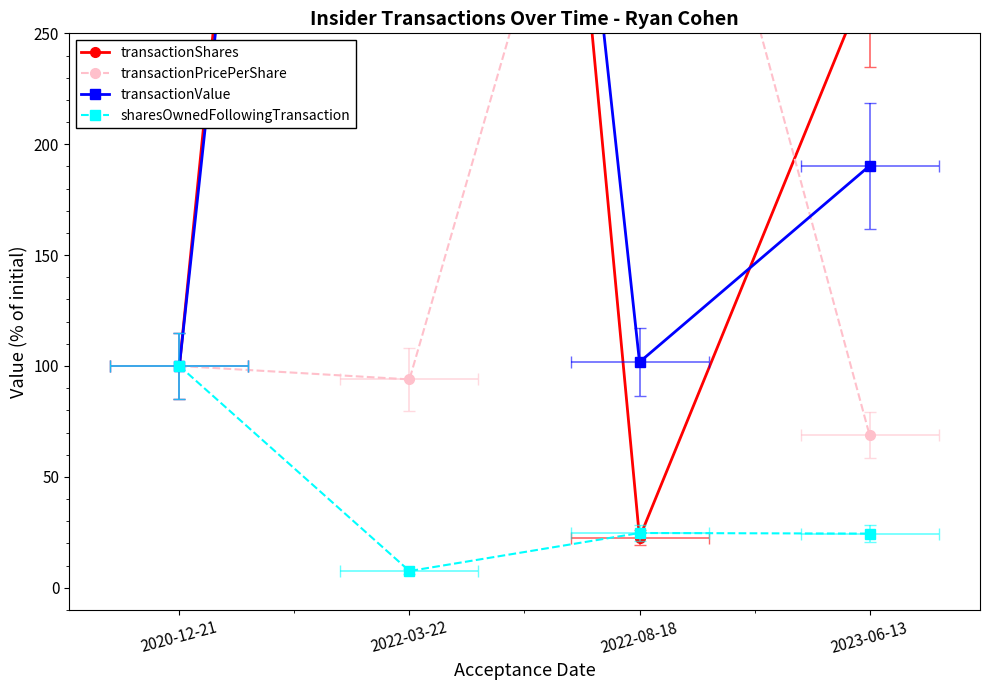

Reading left to right, what are all the values shown in this chart?

transactionShares: 2020-12-21=100.0	2022-03-22=1126.5	2022-08-18=22.5	2023-06-13=276.3
transactionPricePerShare: 2020-12-21=100.0	2022-03-22=94.0	2022-08-18=451.6	2023-06-13=68.9
transactionValue: 2020-12-21=100.0	2022-03-22=1058.4	2022-08-18=101.8	2023-06-13=190.3
sharesOwnedFollowingTransaction: 2020-12-21=100.0	2022-03-22=7.5	2022-08-18=24.7	2023-06-13=24.4